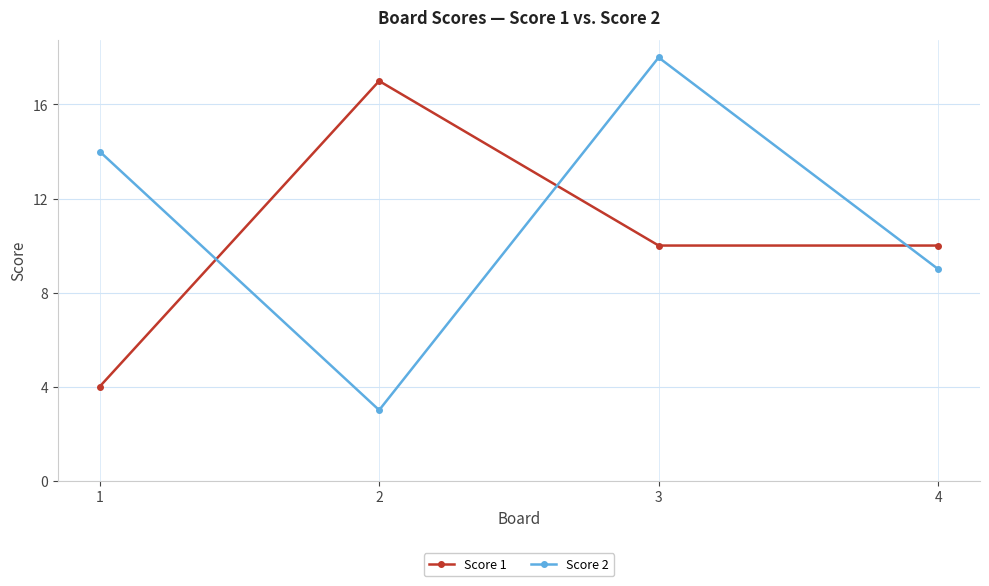

The value of Score 2 at 1 is 22. True or false?

False